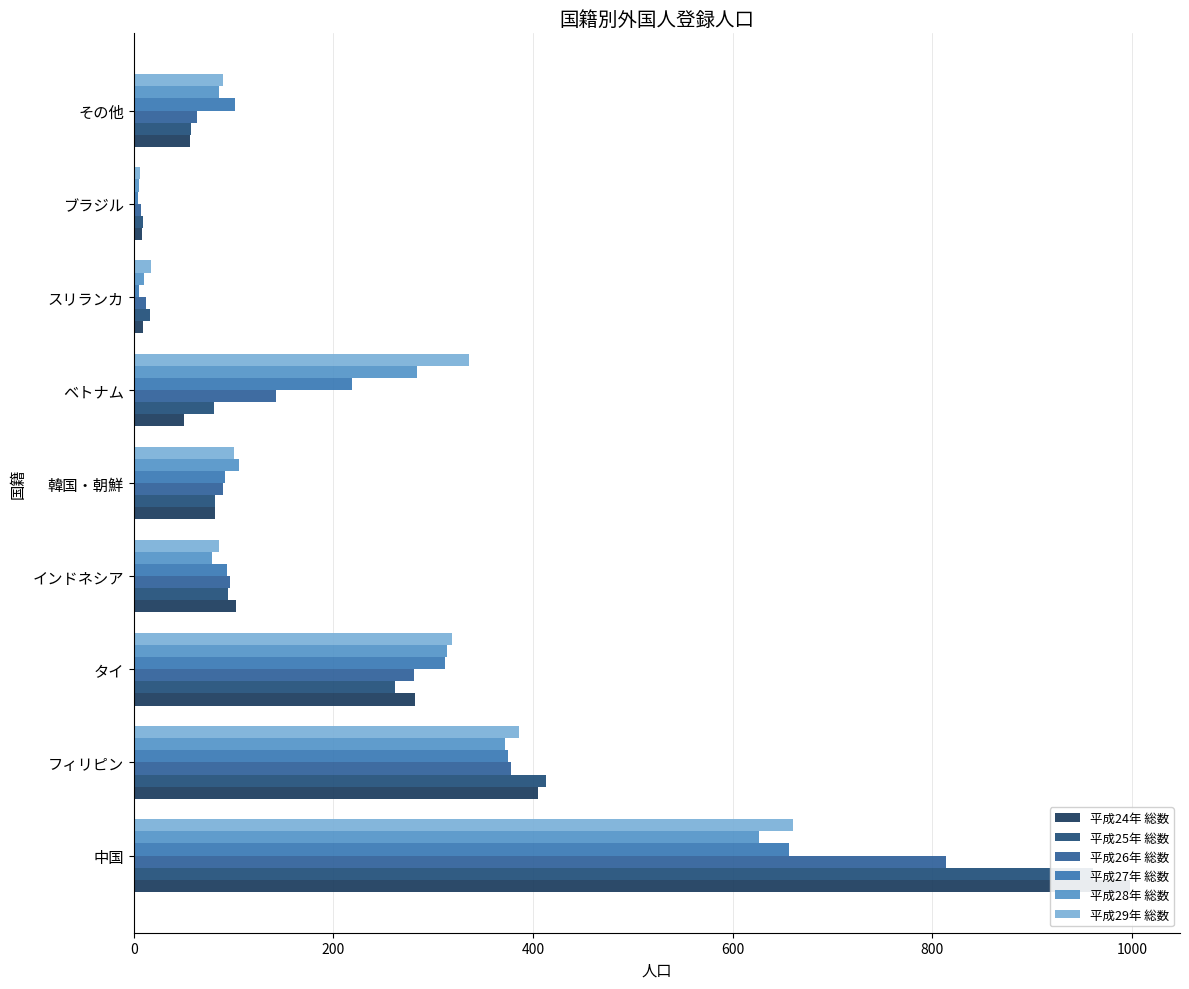

Read the 平成25年 総数 value at インドネシア.

94